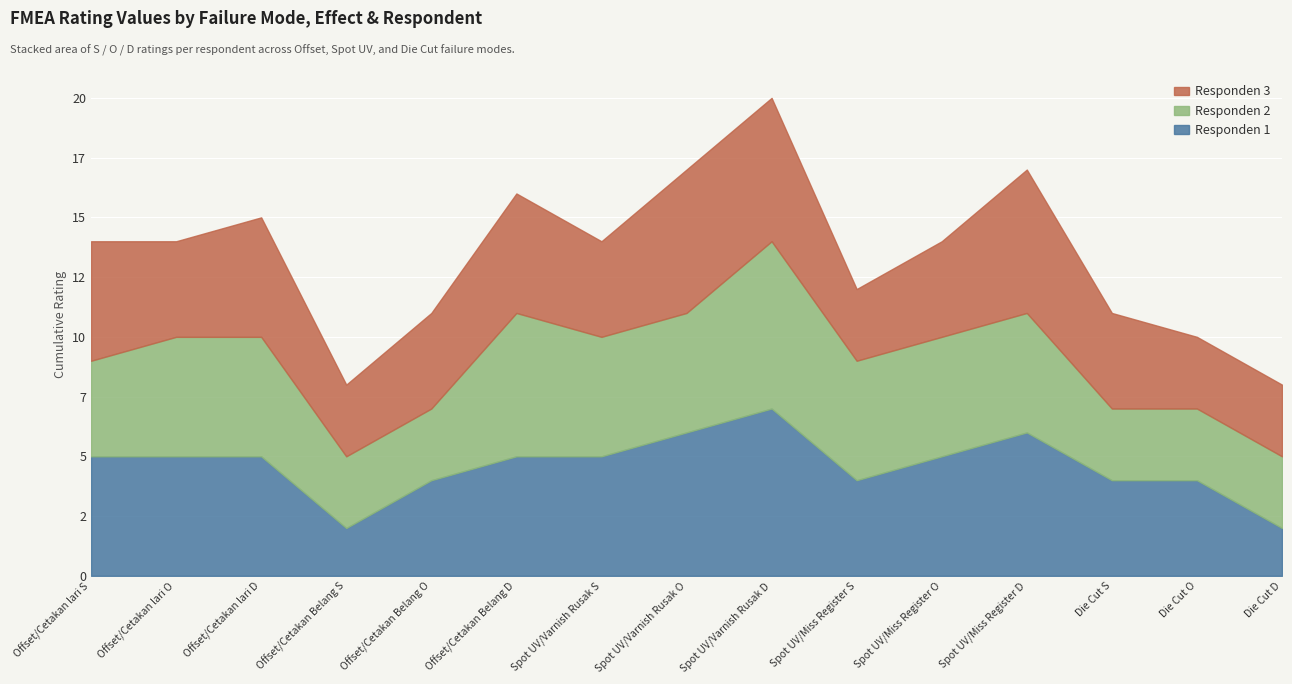

What are all the series names shown in the legend?

Responden 3, Responden 2, Responden 1